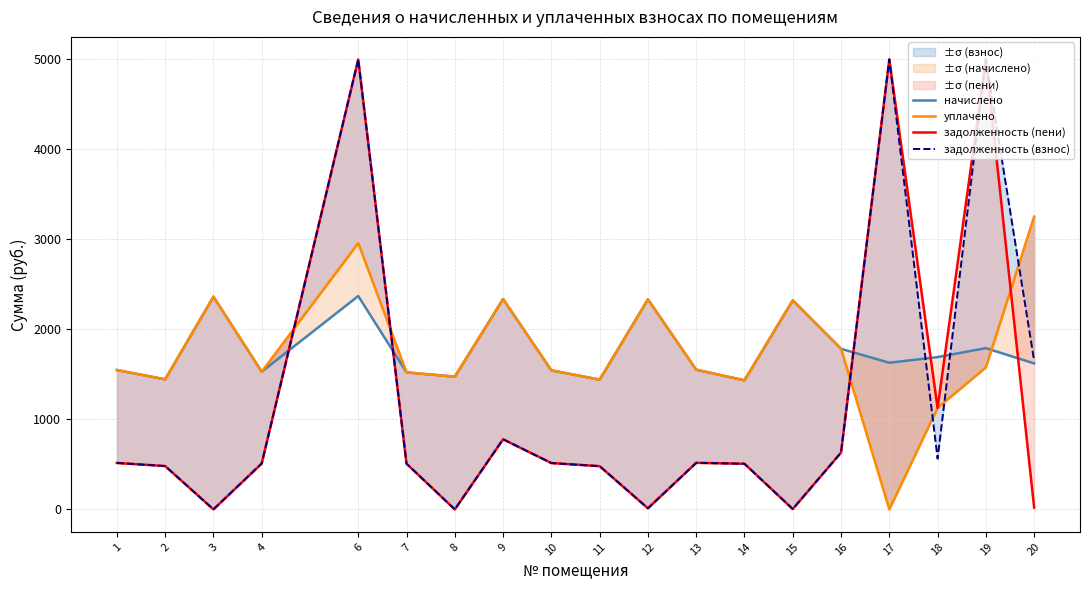

At which category is the sum across all series the highest?

6